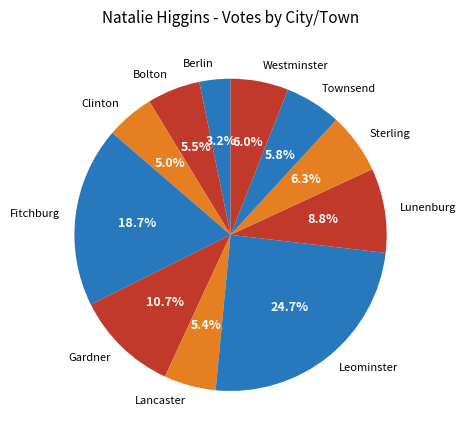

To the nearest percent, what portion does Townsend represent?

6%